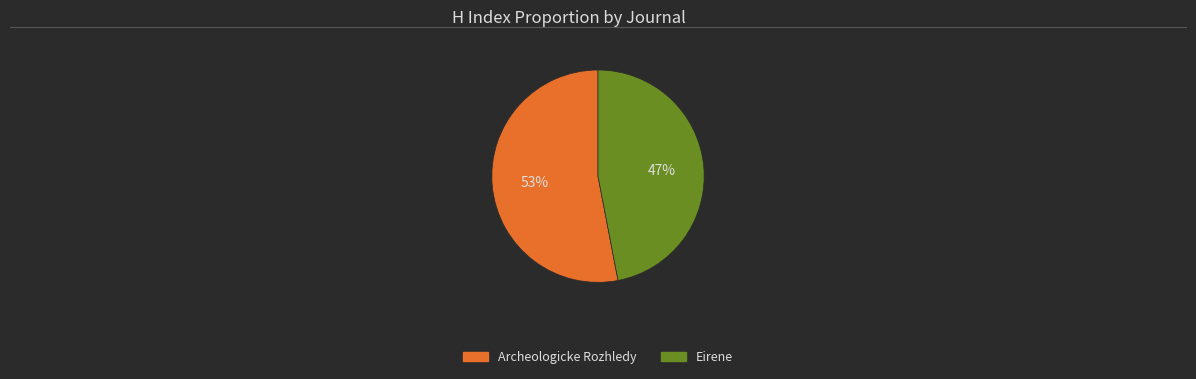

To the nearest percent, what percentage of the pie is Eirene?

47%